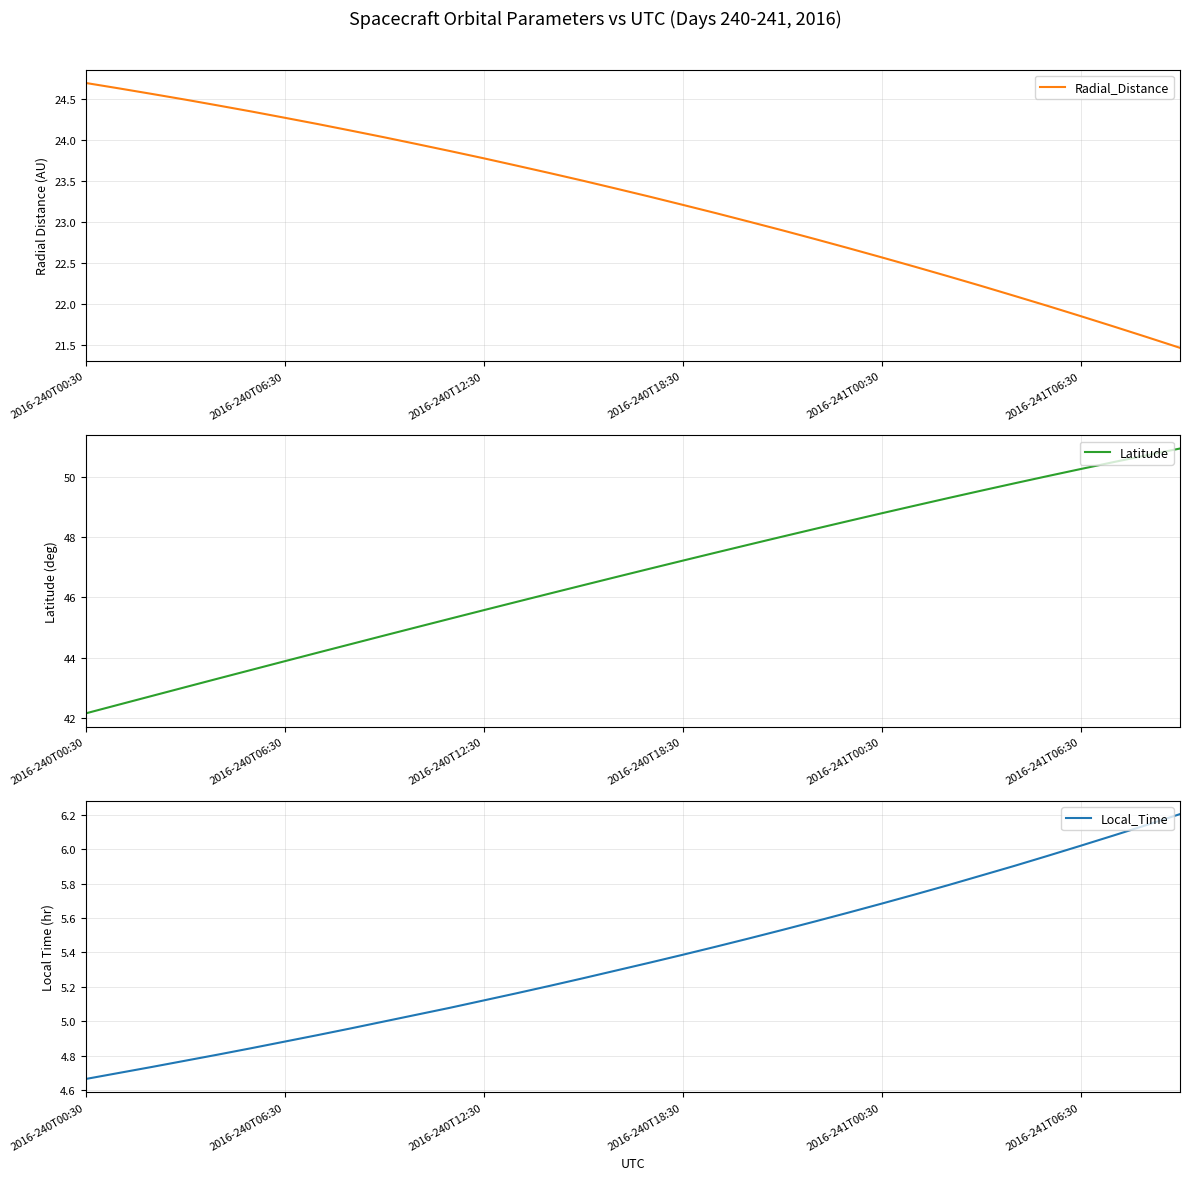

What is the maximum value for Radial_Distance?

24.7